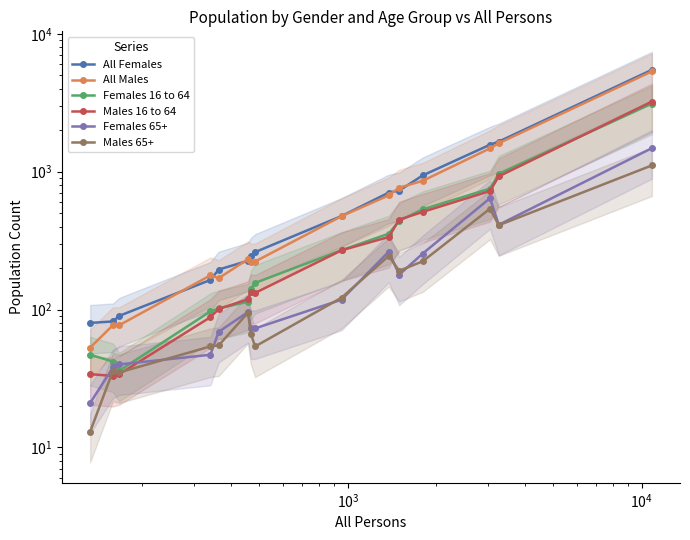

What is the average value of the All Males series?

829